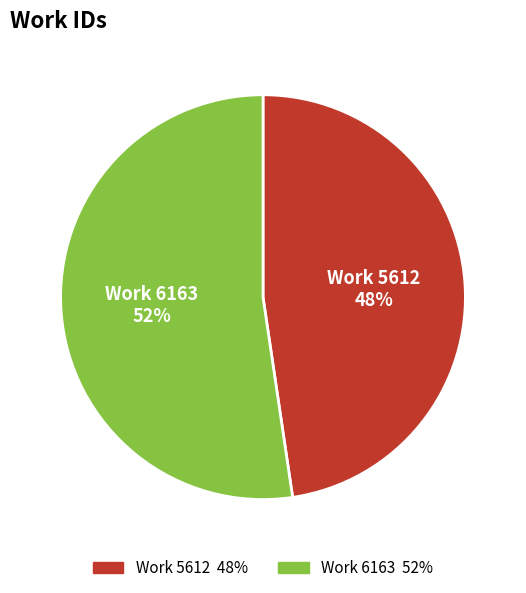

Which slice is the smallest?

Work 5612